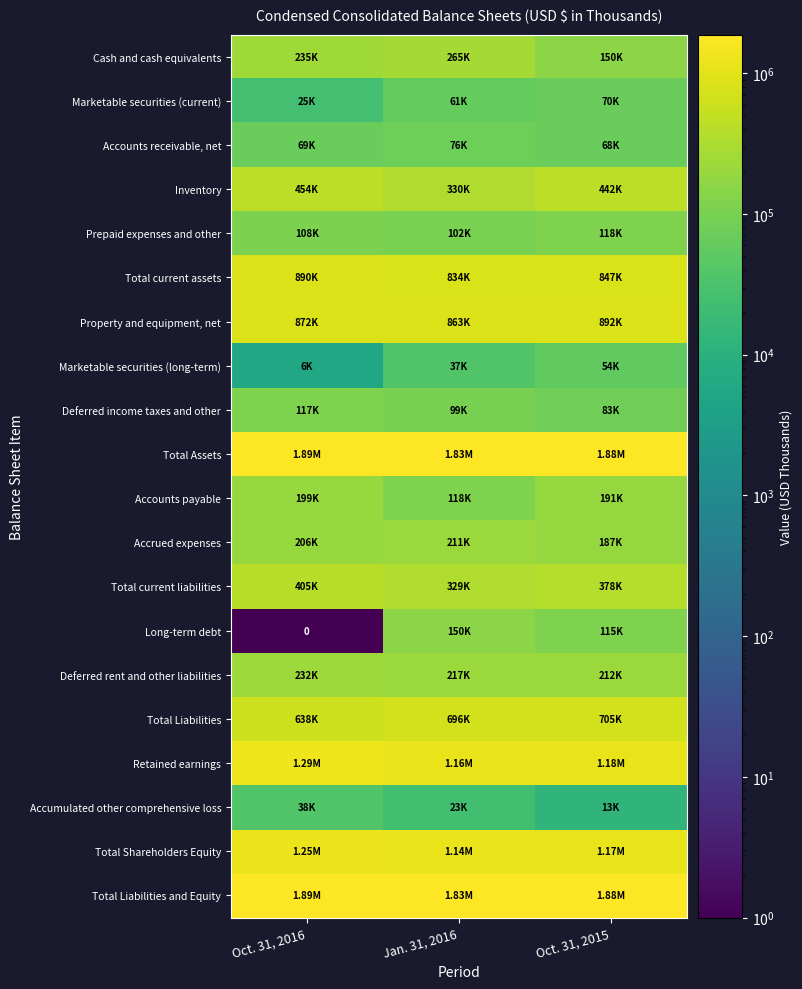

How many Accrued expenses values are between 187345 and 211196?

3